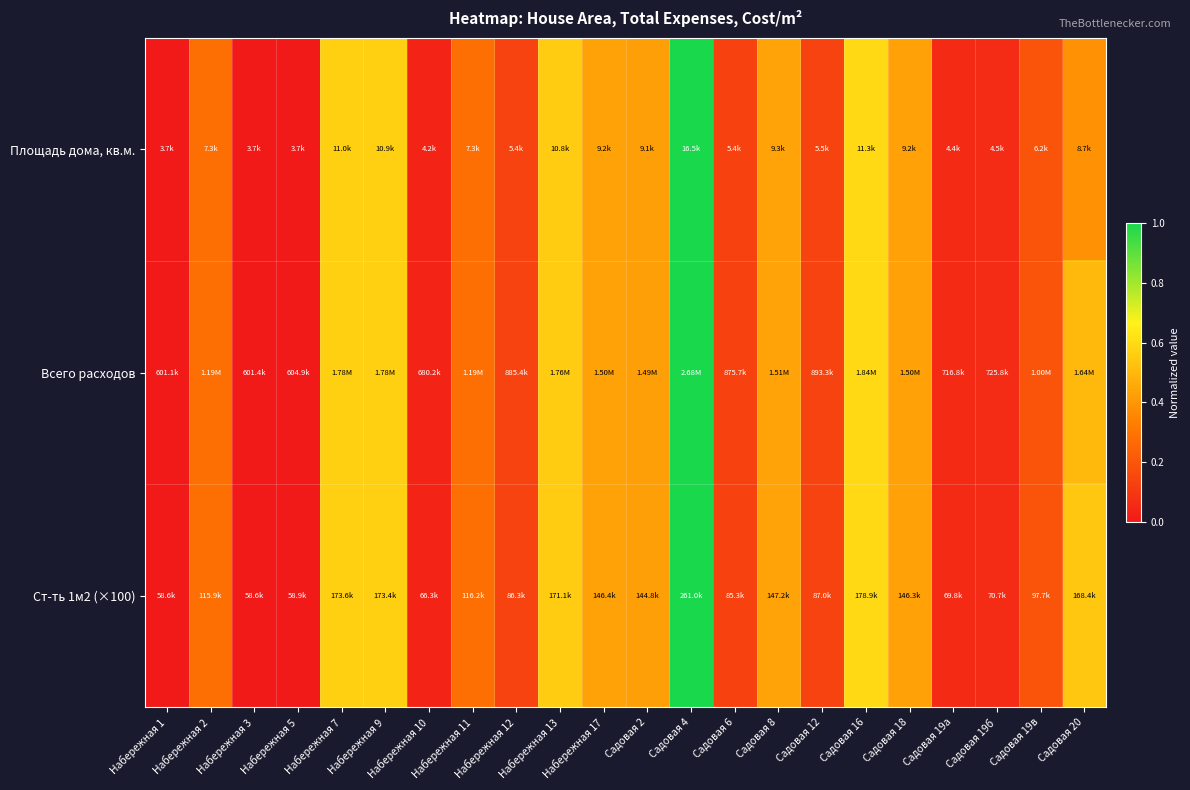

Rank the series by their maximum value, from highest to lowest.

Всего расходов, Ст-ть 1м2 (×100), Площадь дома, кв.м.